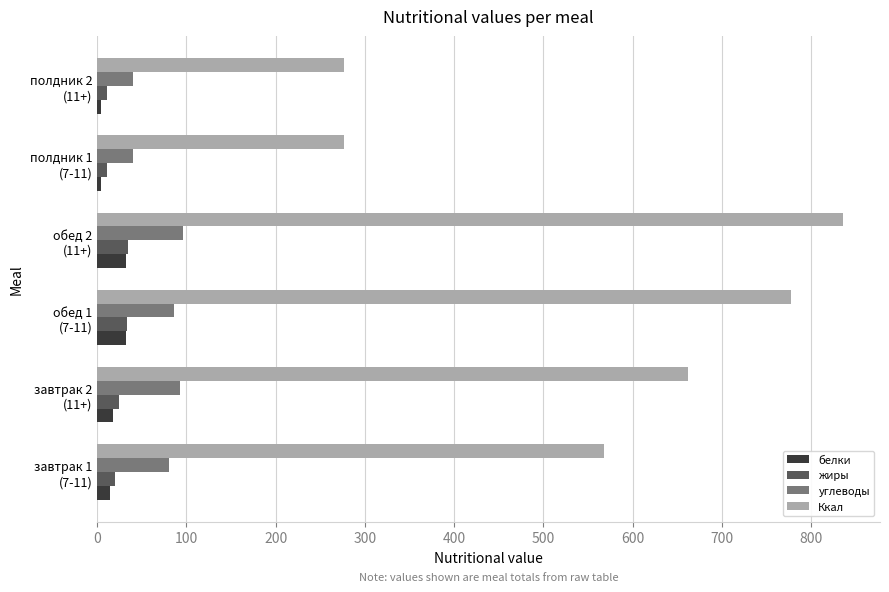

Which series has the widest spread of values?

Ккал